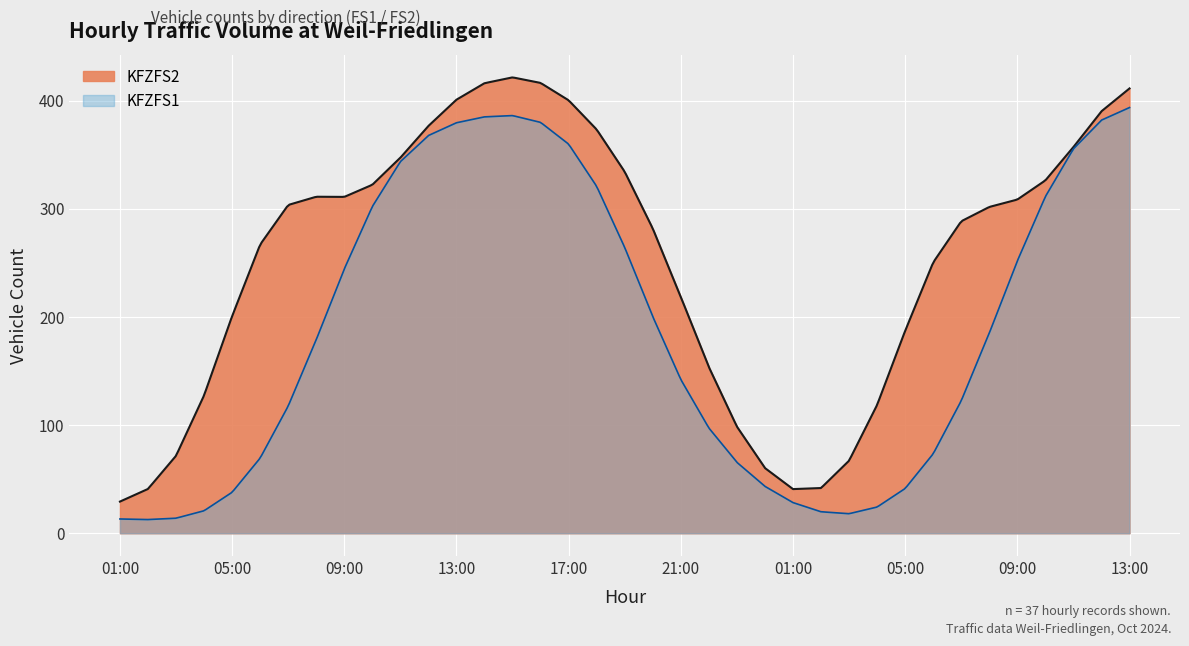

True or false: PkwFS1 and LfwFS1 intersect in this chart.

False